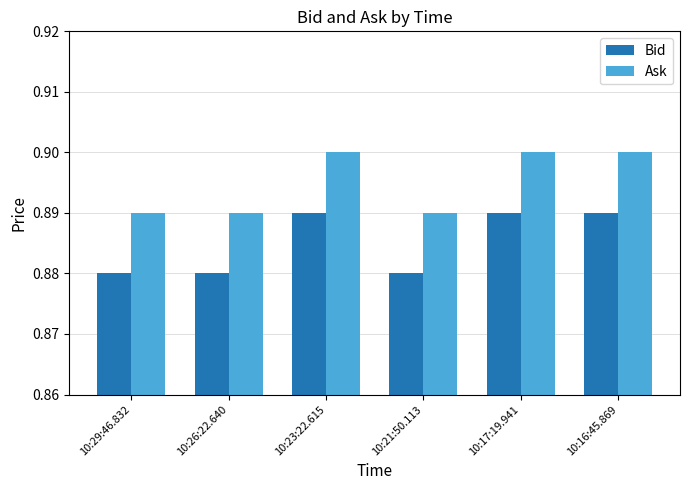

Count the Bid values in the range 0 to 1.

6